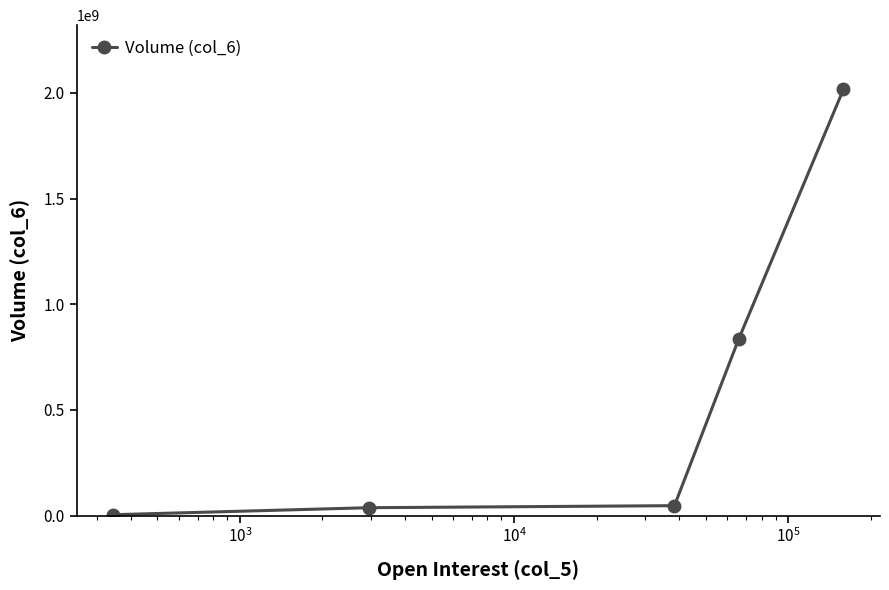

True or false: the data has more than 1 interior local peaks.

False